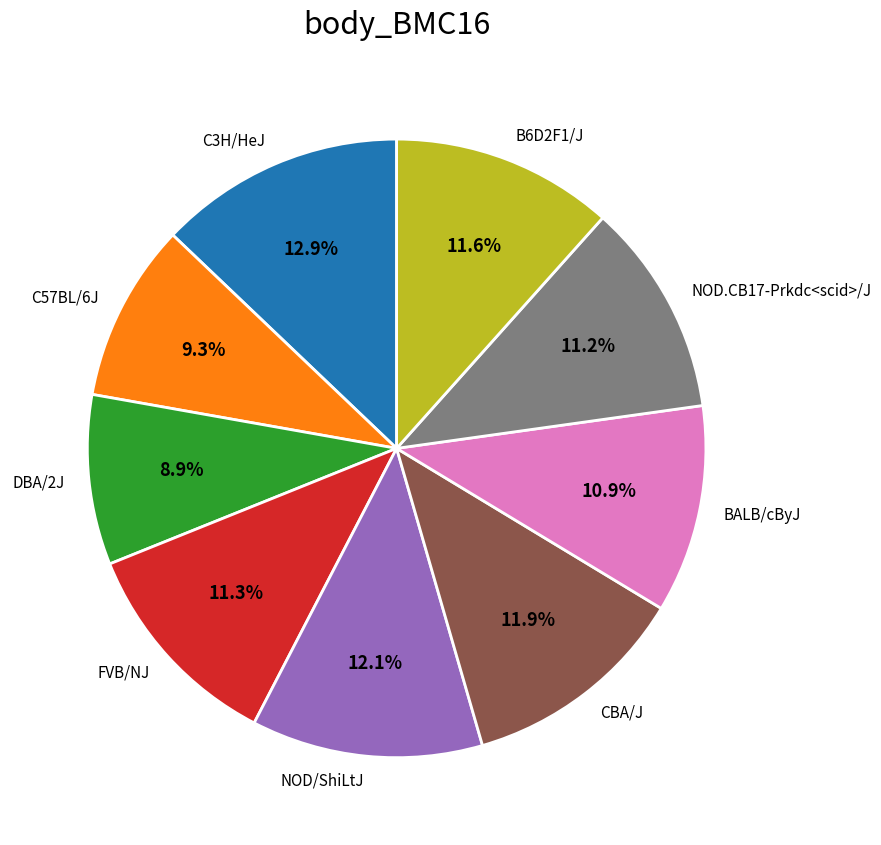

To the nearest percent, what is the average slice percentage?

11%